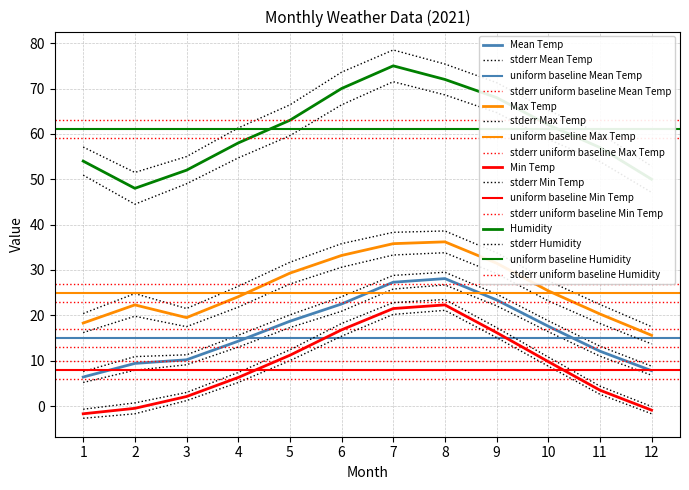

At which category is the sum across all series the highest?

7